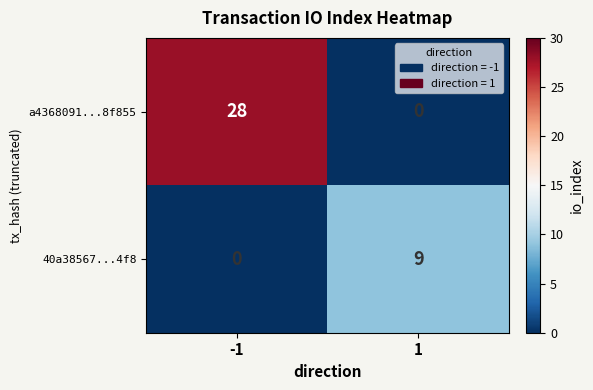

Which series changed the most between -1 and 1?

a4368091...8f855